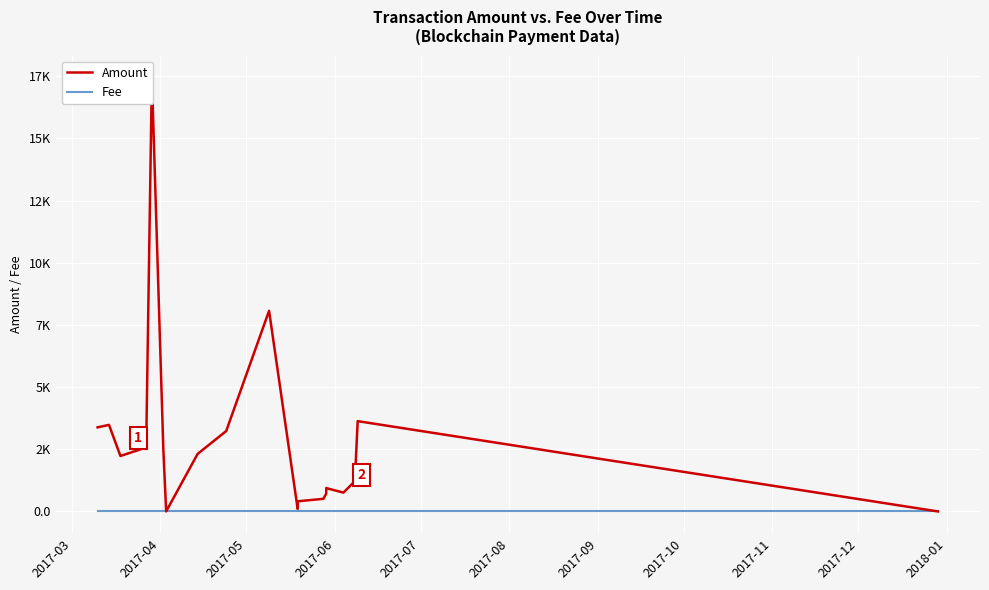

At how many categories does at least one series exceed 2216?

10